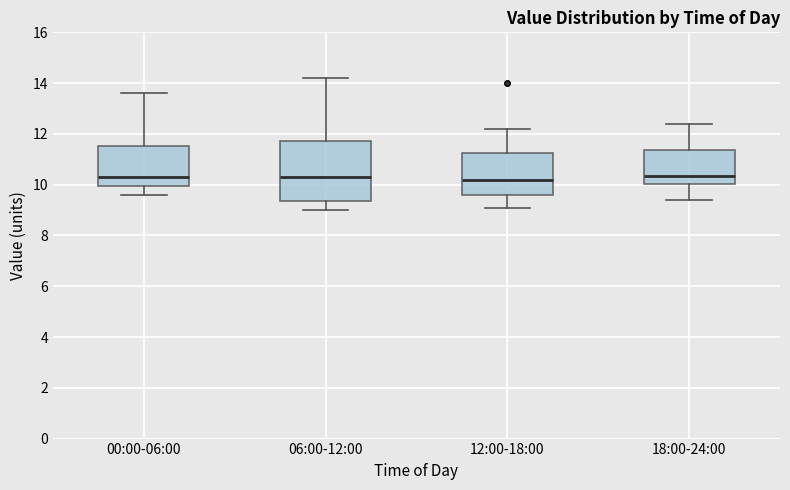

Reading left to right, read every box against the y-axis: the position of its median line, the range the box covers, and the ends of its whiskers. The values are not printed on the chart, so give them approximately, as read against the axis.

00:00-06:00: median 10.4, box 10.0 to 11.6, whiskers 9.6 to 13.6
06:00-12:00: median 10.4, box 9.4 to 11.8, whiskers 9.0 to 14.2
12:00-18:00: median 10.2, box 9.6 to 11.2, whiskers 9.2 to 12.2
18:00-24:00: median 10.4, box 10.0 to 11.4, whiskers 9.4 to 12.4